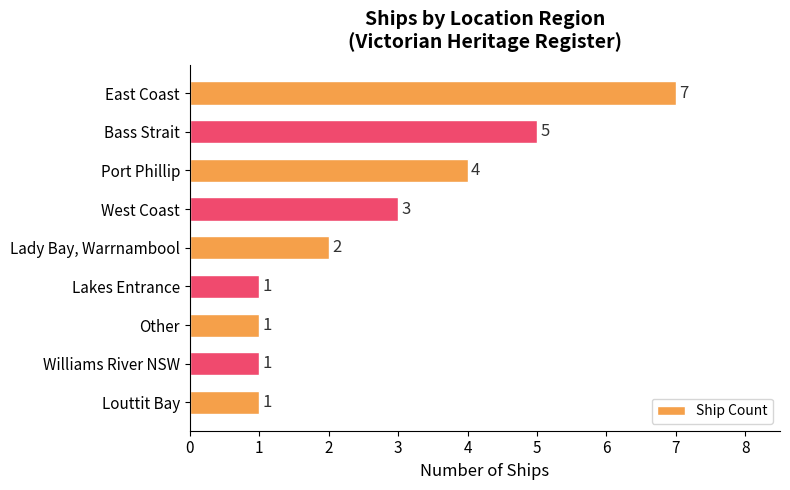

What is the label of the 5th bar from the bottom?

Lady Bay, Warrnambool